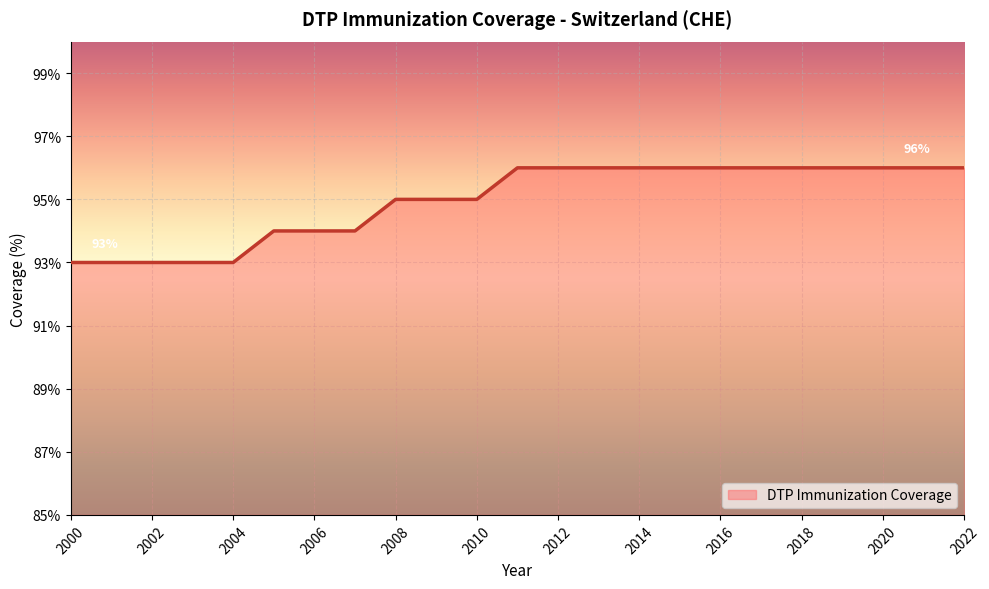

What is the difference between the maximum and minimum values?

3